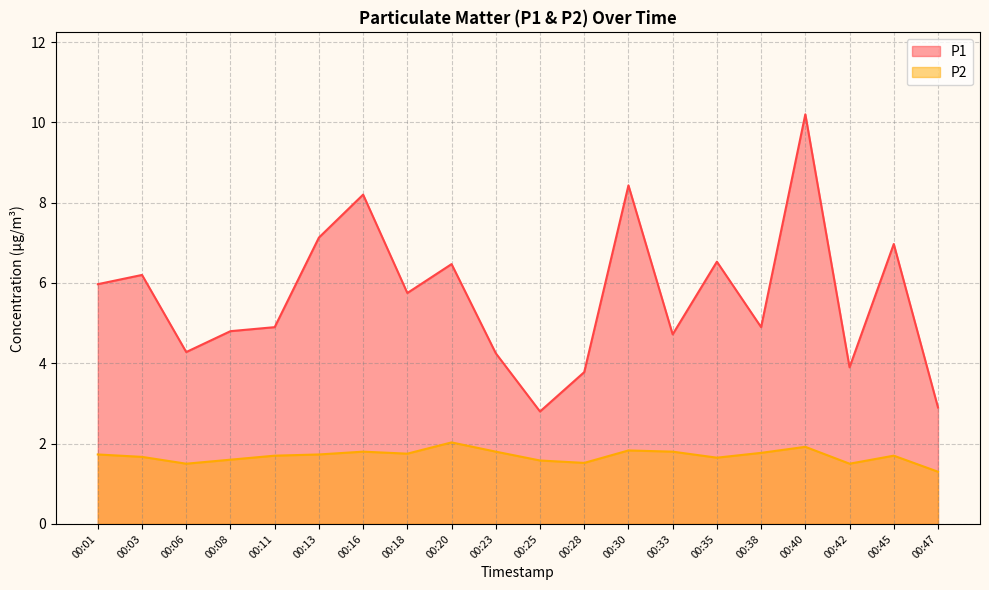

At which label is P2 closest to 1?

00:47